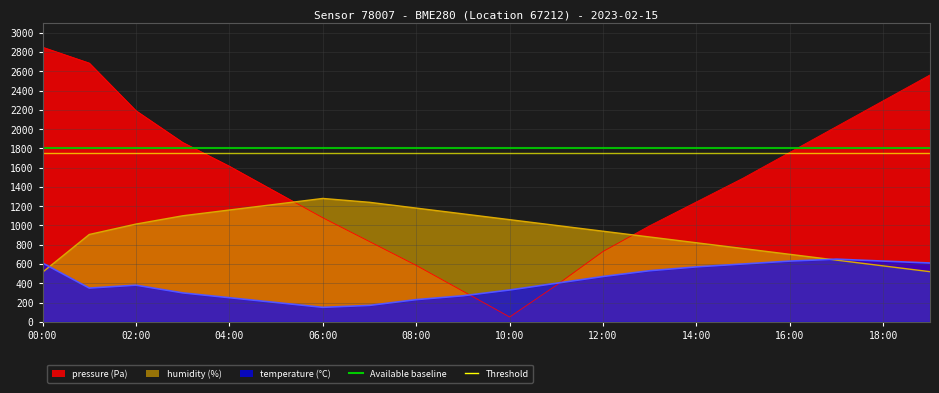

Is the value of Available baseline at 00:00 greater than the value of Threshold at 00:00?

Yes